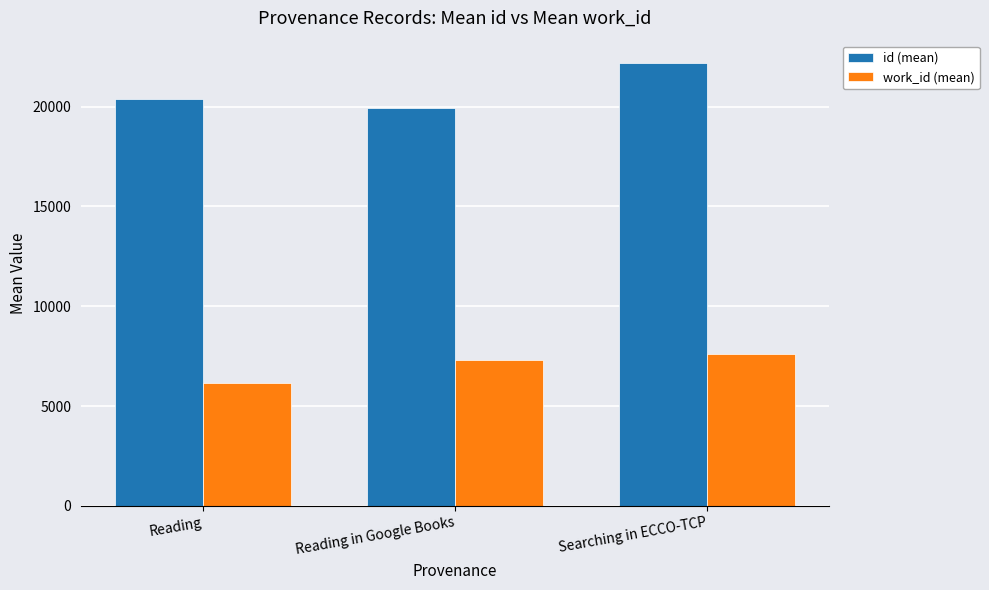

What is the difference between the work_id (mean) values at Searching in ECCO-TCP and Reading in Google Books?

283.0